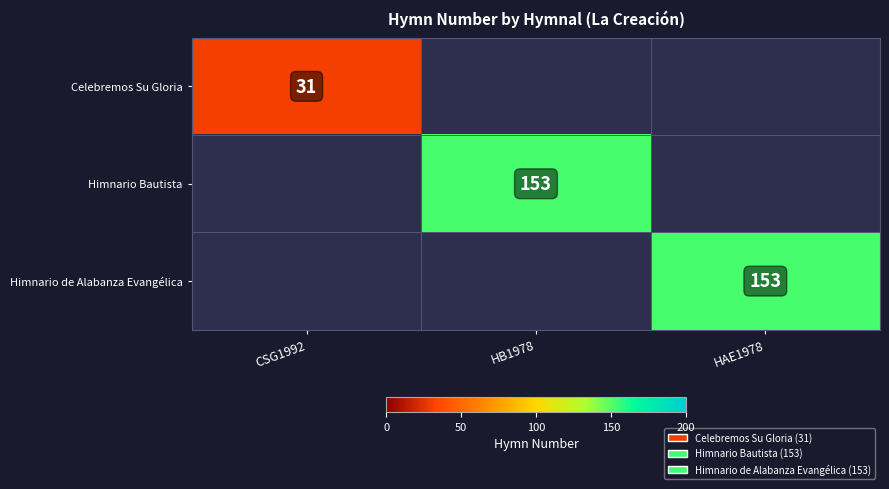

True or false: Himnario de Alabanza Evangélica has a value of 49 at HAE1978.

False